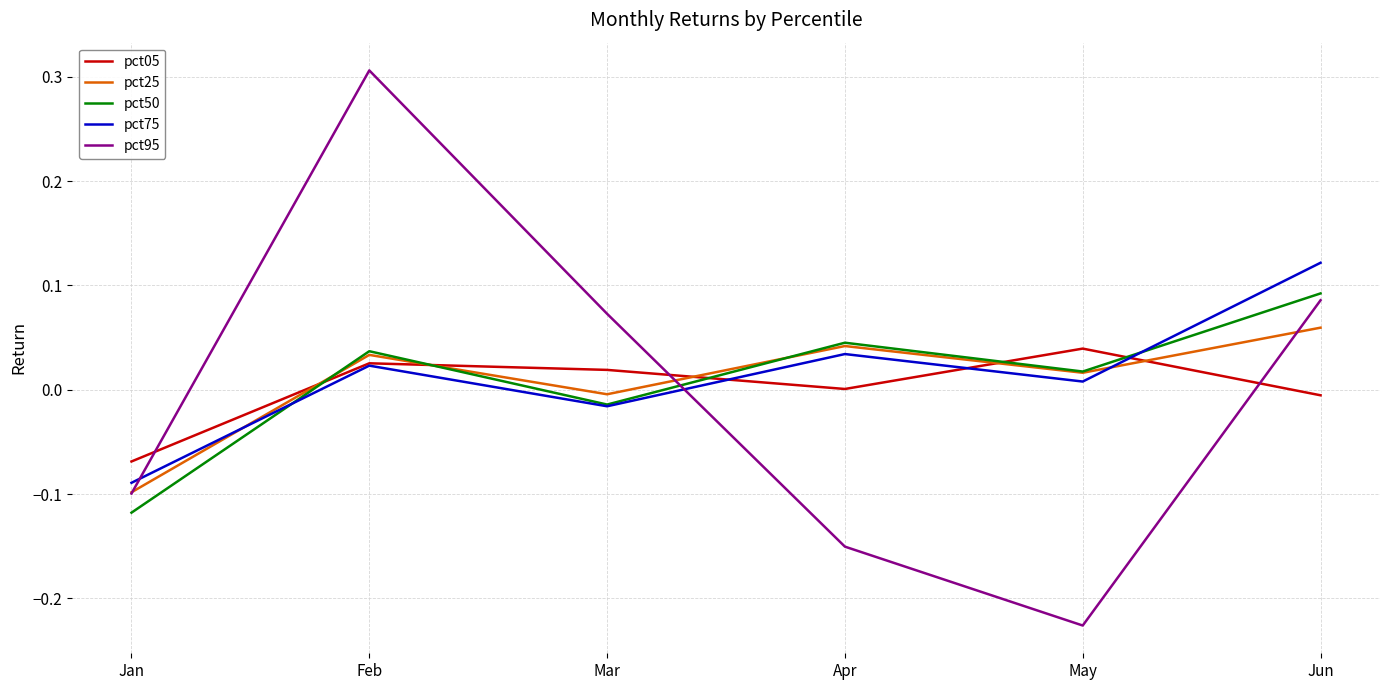

Which series has the widest spread of values?

pct95